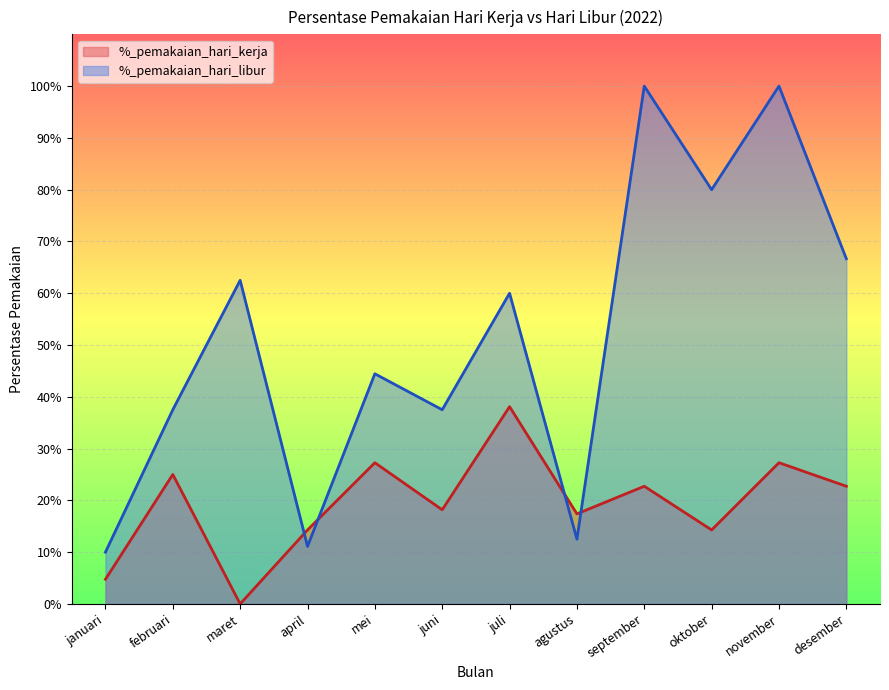

How many %_pemakaian_hari_kerja values are between 0 and 1?

12